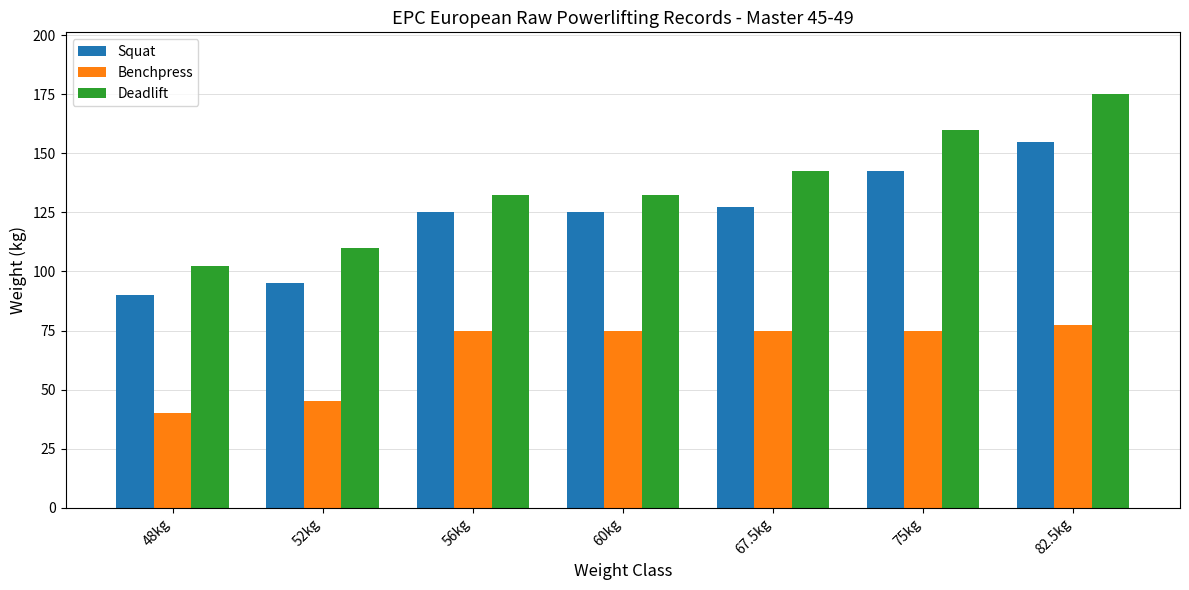

How many groups of bars are there?

7